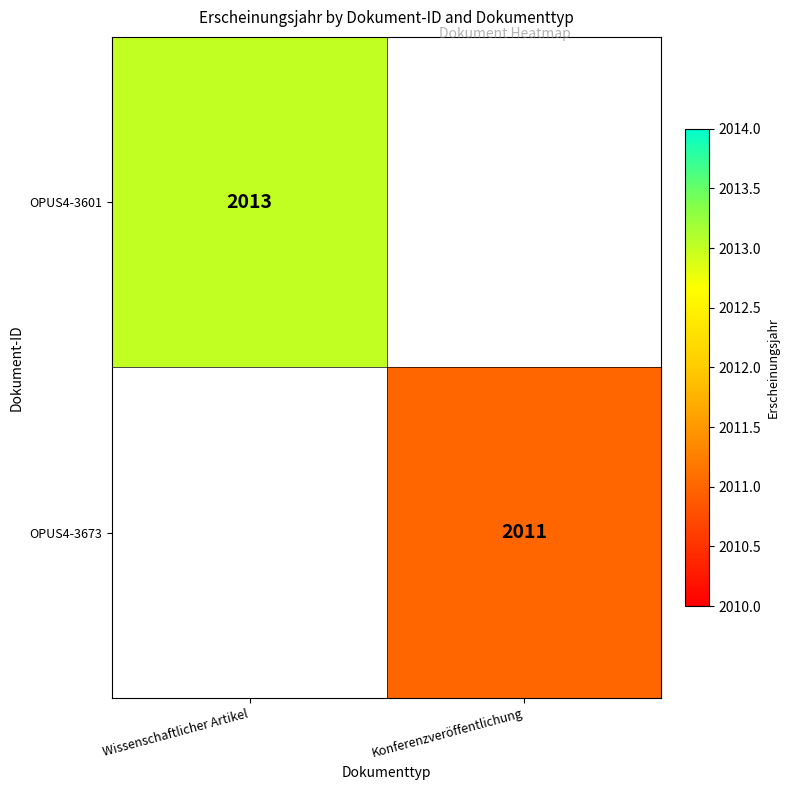

The OPUS4-3601 series shows 869 at Wissenschaftlicher Artikel. True or false?

False